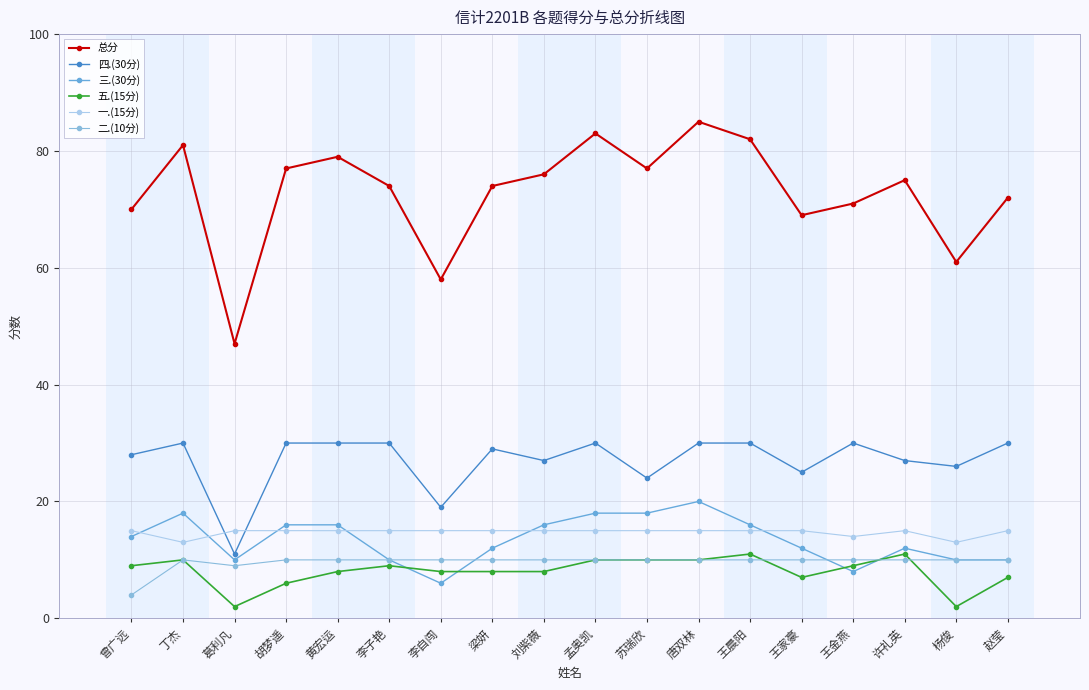

At which category does 五.(15分) reach its first local valley?

葛利凡